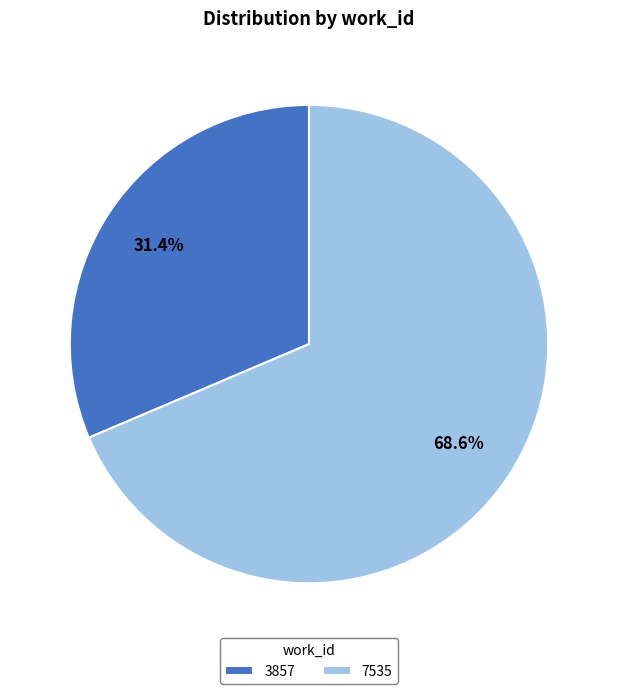

Rank the categories by value from lowest to highest.

3857, 7535